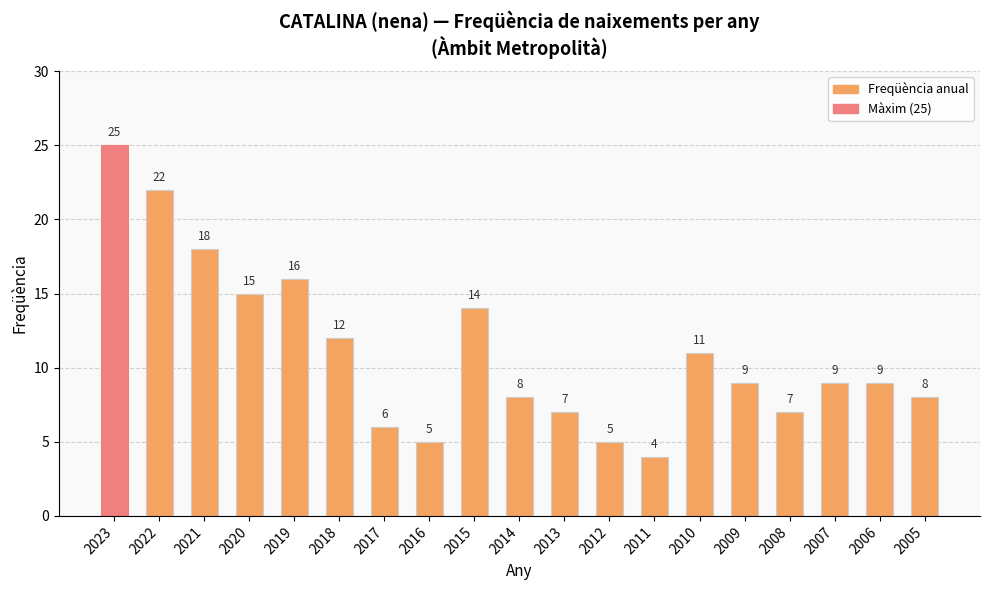

What is the value of the 3rd bar from the left?

18